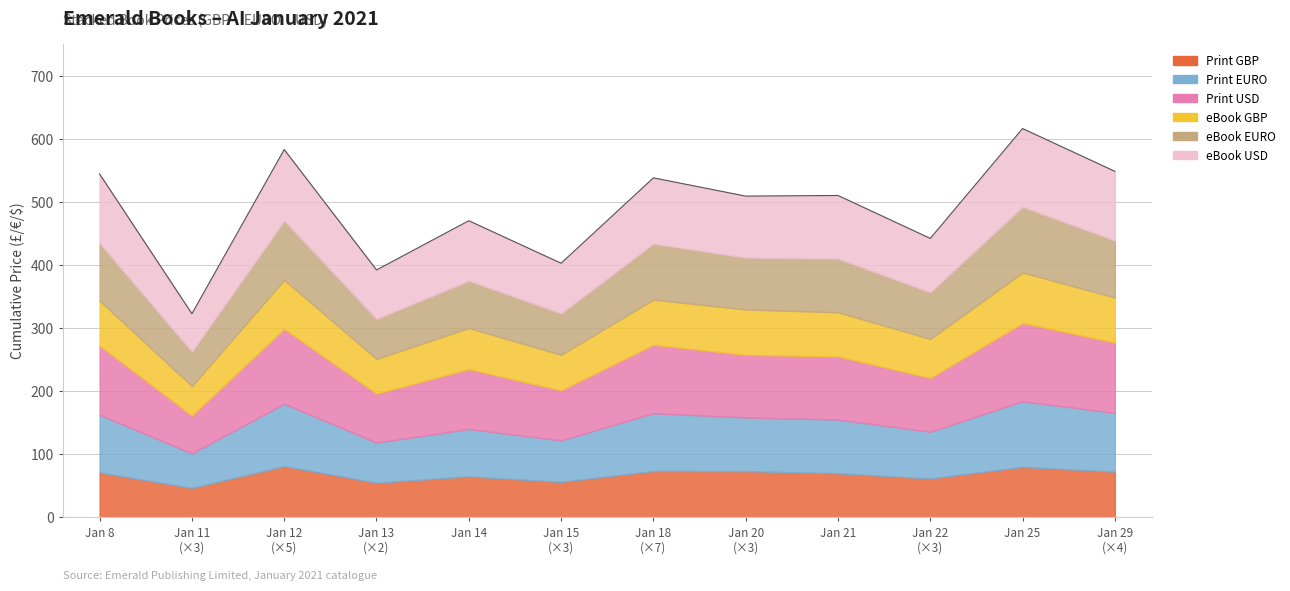

Between 2021-01-20 and 2021-01-20, which is larger?

2021-01-20